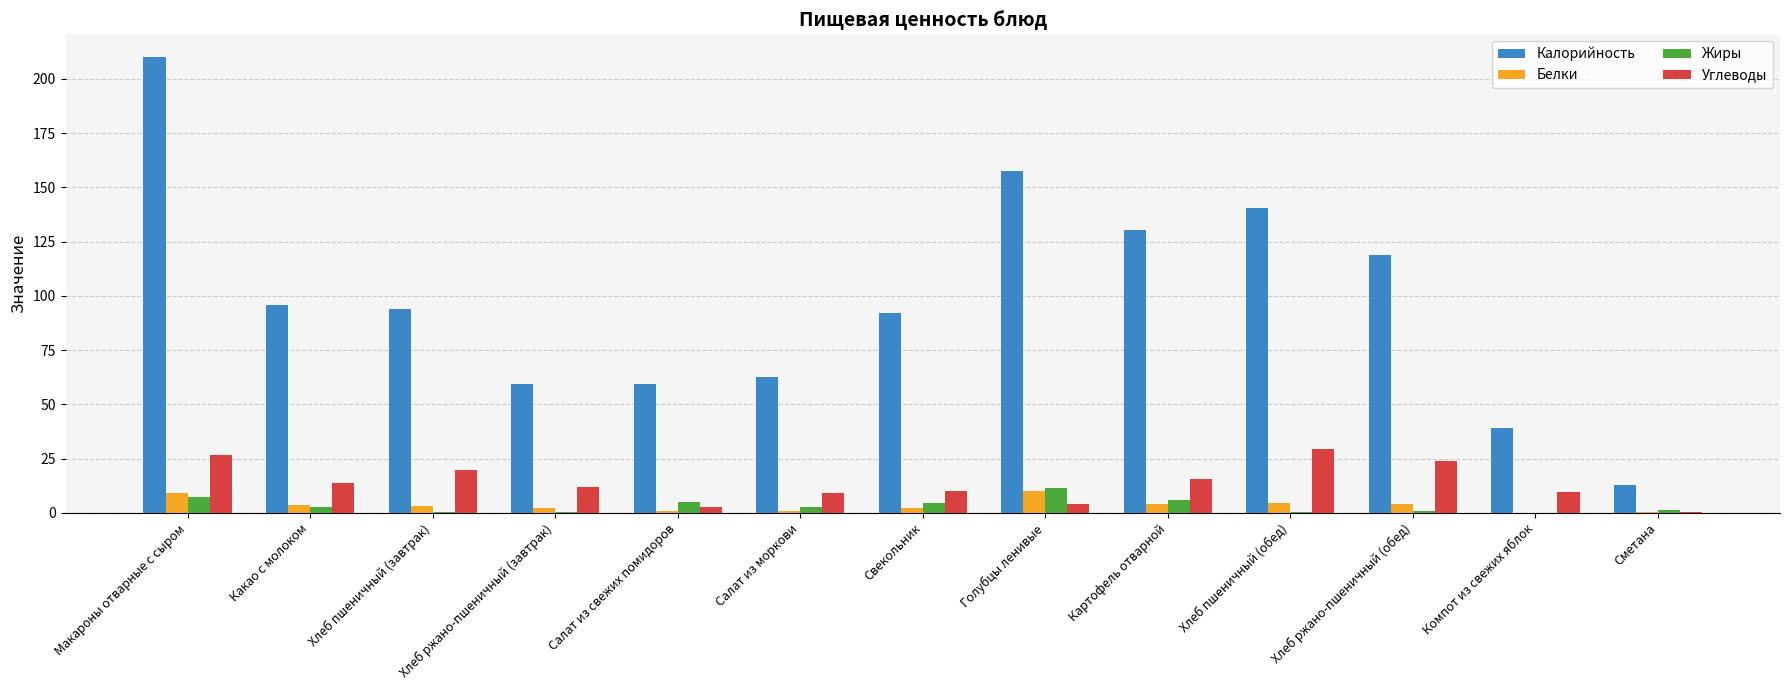

What is the maximum value for Углеводы?

29.5